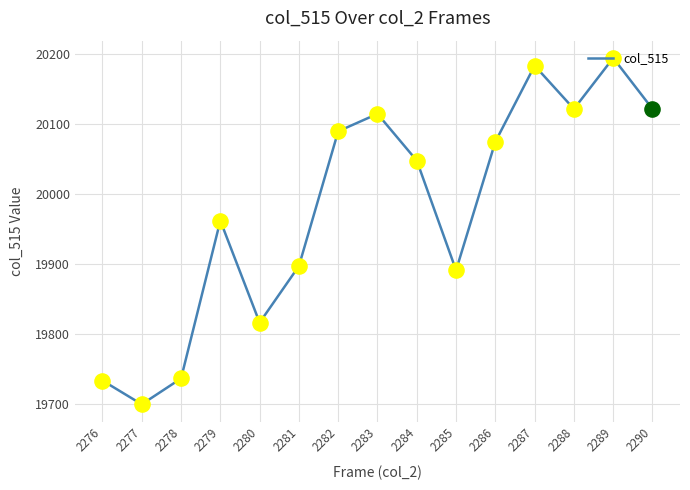

What is the ratio of the value at 2279 to the value at 2283?

1.0